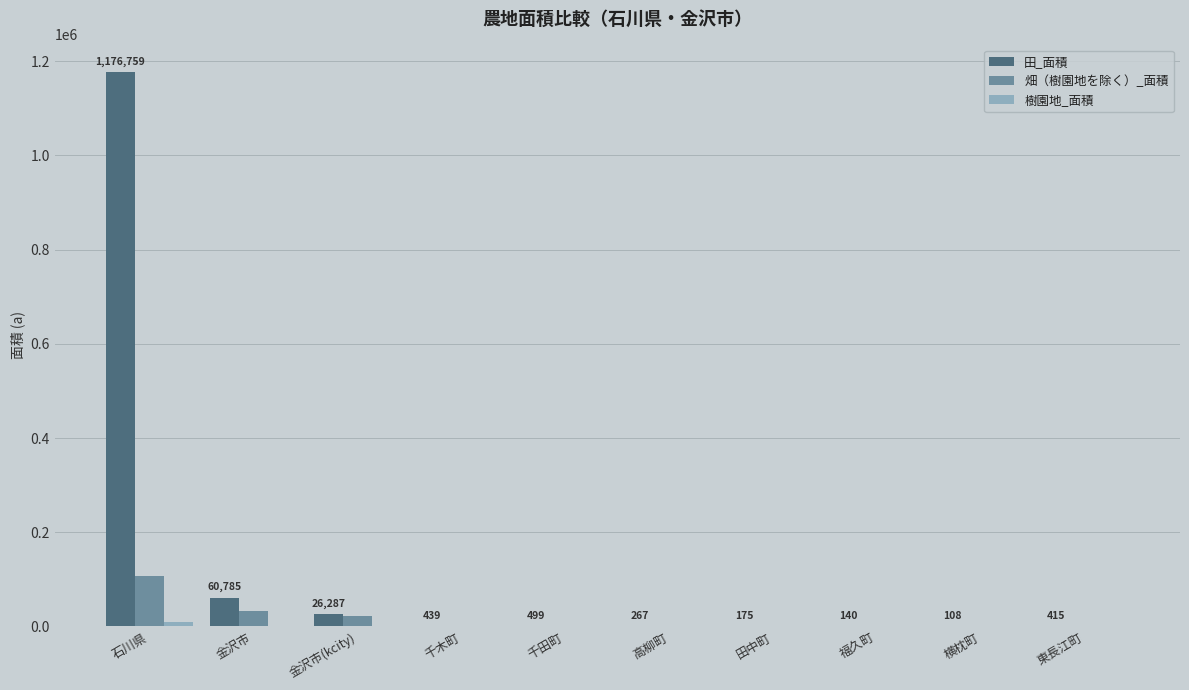

What is the greatest value displayed?

1176759